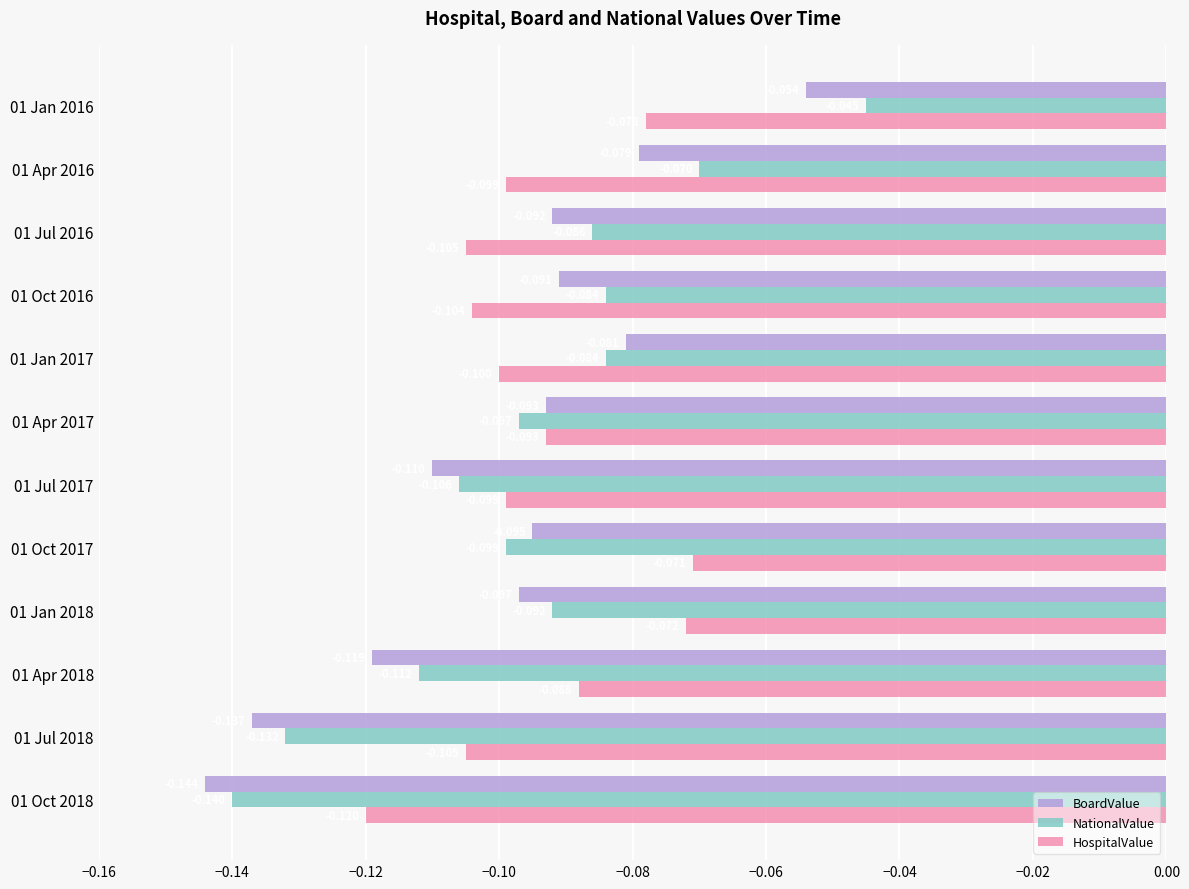

List the series in order of their peak value, highest first.

NationalValue, BoardValue, HospitalValue